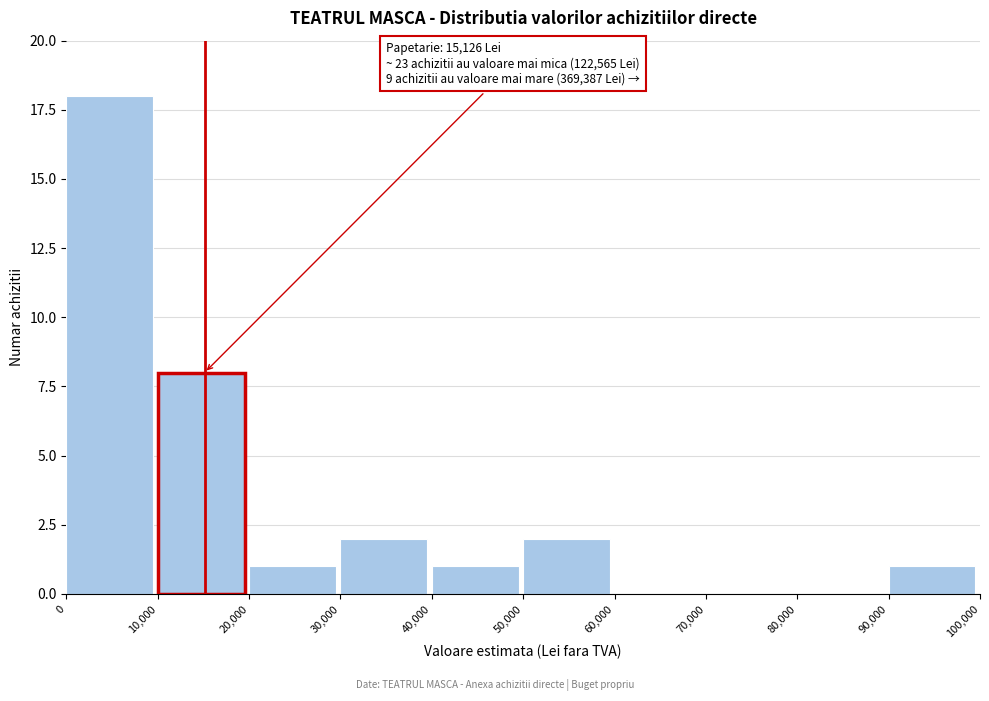

Over which range of the x-axis is the bar tallest?

0 to 10,000